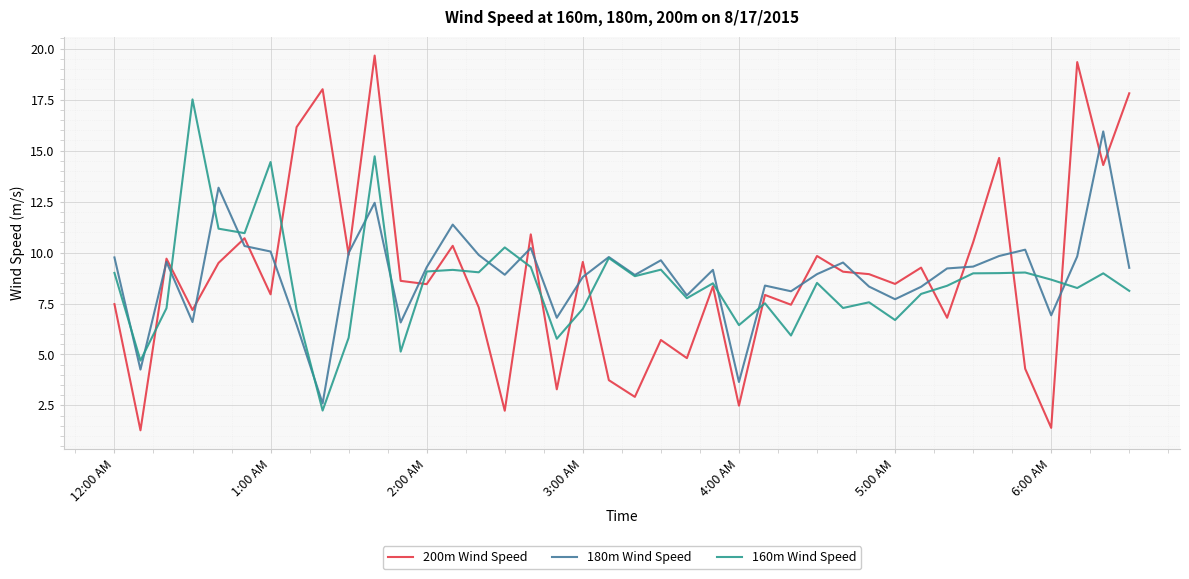

Which series has the widest spread of values?

200m Wind Speed